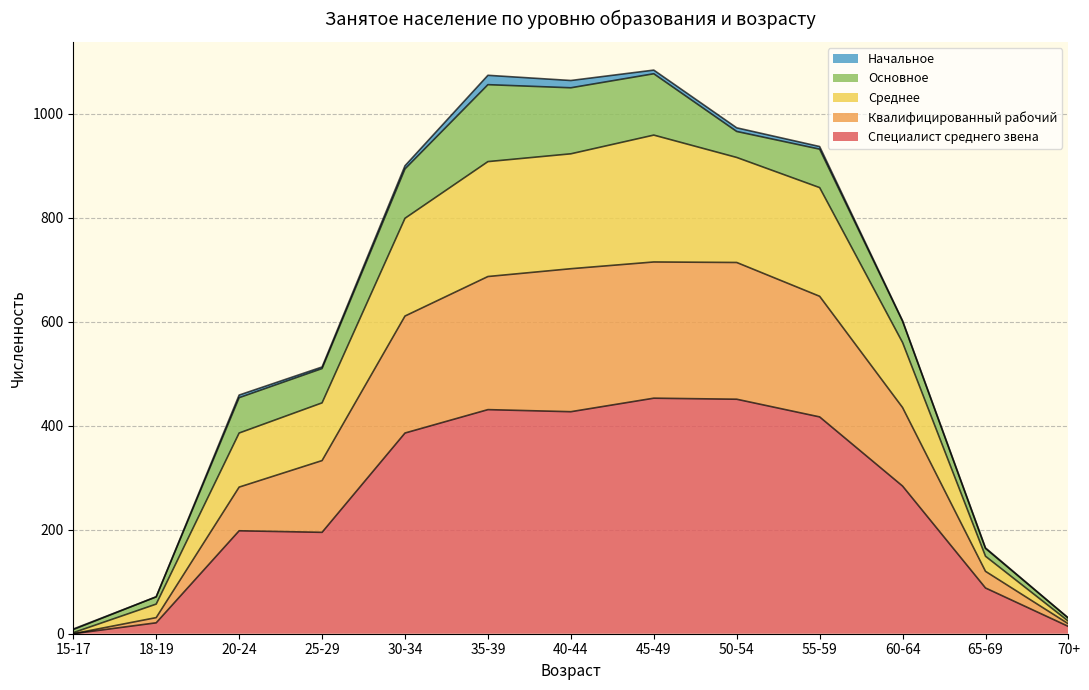

Which has a higher value, 20-24 or 55-59?

55-59